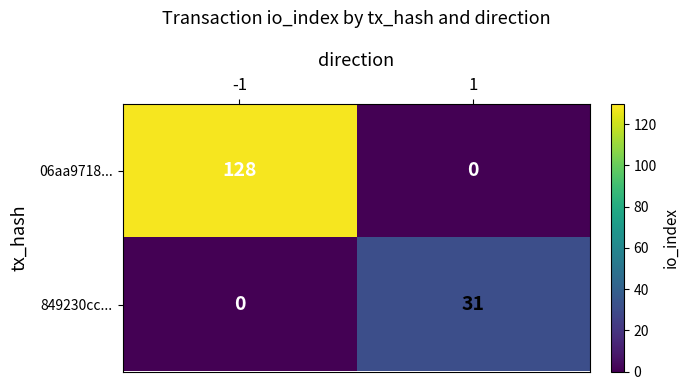

Which series changed the most between -1 and 1?

06aa9718...